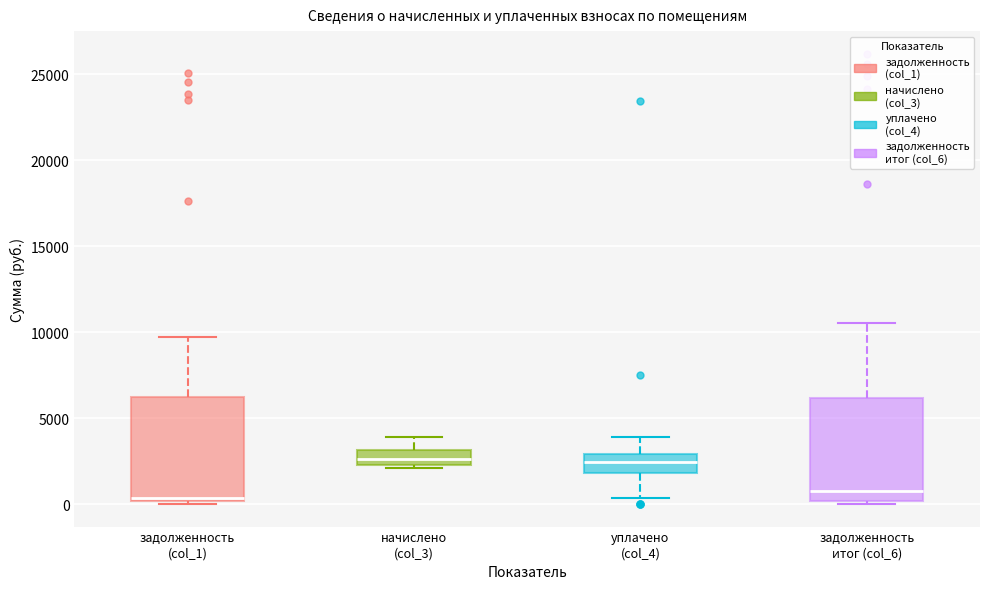

Reading left to right, transcribe this box plot: for each box, give where its median line is, the range the box spans, and where its two whiskers end, as read against the y-axis. The values are not printed on the chart, so give them approximately, as read against the axis.

задолженность (col_1): median 500, box 0 to 6500, whiskers 0 (just below the box's lower edge) to 9500
начислено (col_3): median 2500 (inside the box), box 2500 to 3000, whiskers 2000 to 4000
уплачено (col_4): median 2500, box 2000 to 3000, whiskers 500 to 4000
задолженность итог (col_6): median 1000, box 0 to 6000, whiskers 0 (just below the box's lower edge) to 10500